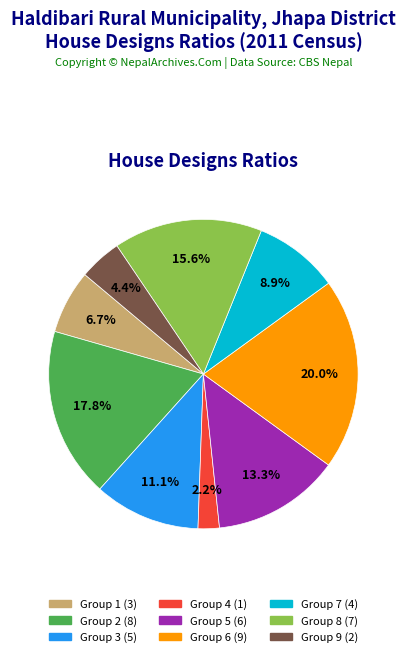

Is there any slice that represents more than half of the pie?

No